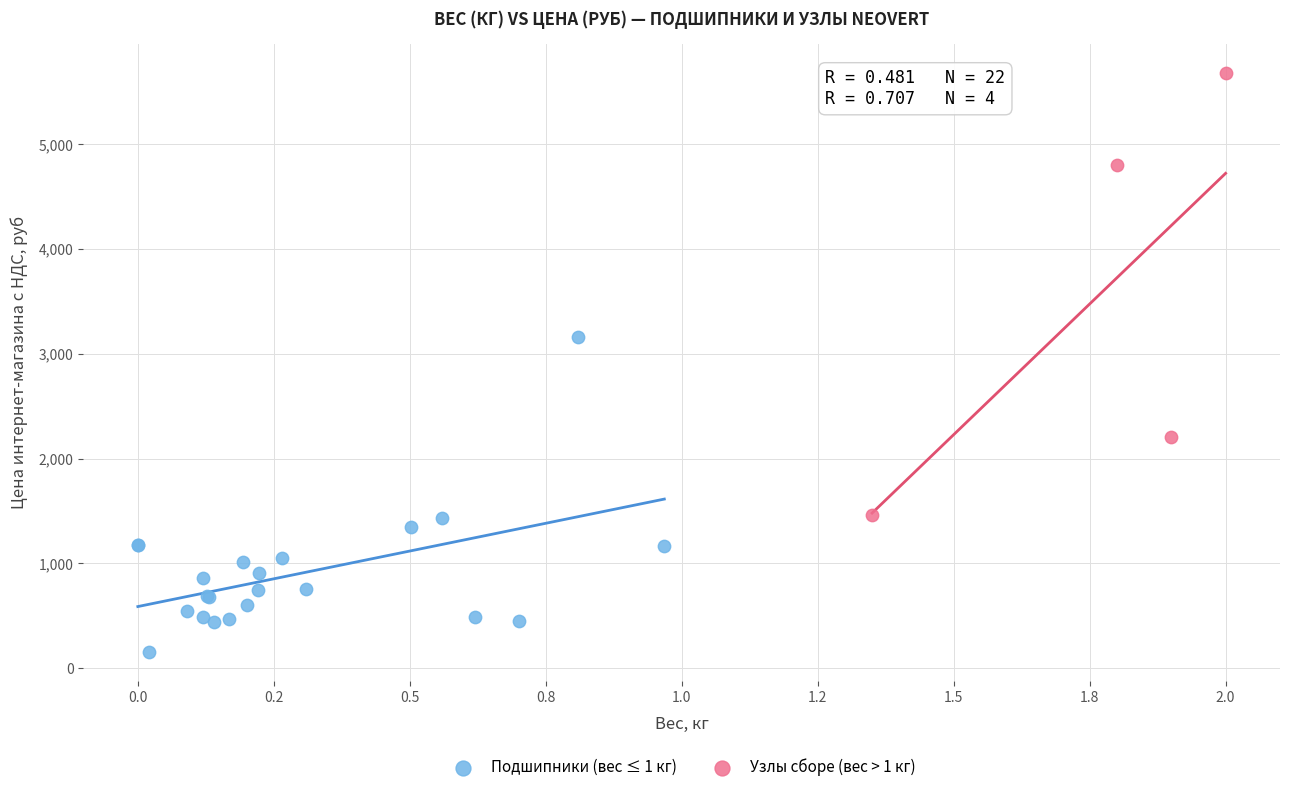

Which series contains the lowest Y value?

Подшипники (вес ≤ 1 кг)